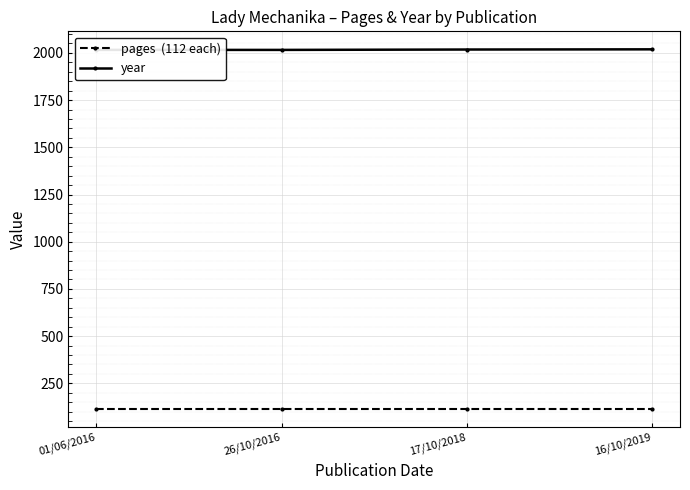

At which label is pages  (112 each) closest to 112?

01/06/2016